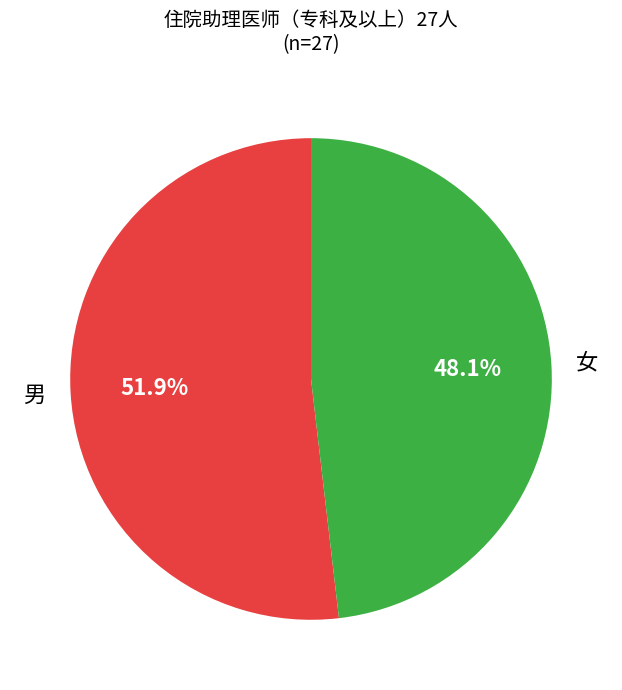

Is there a majority slice in this chart?

Yes